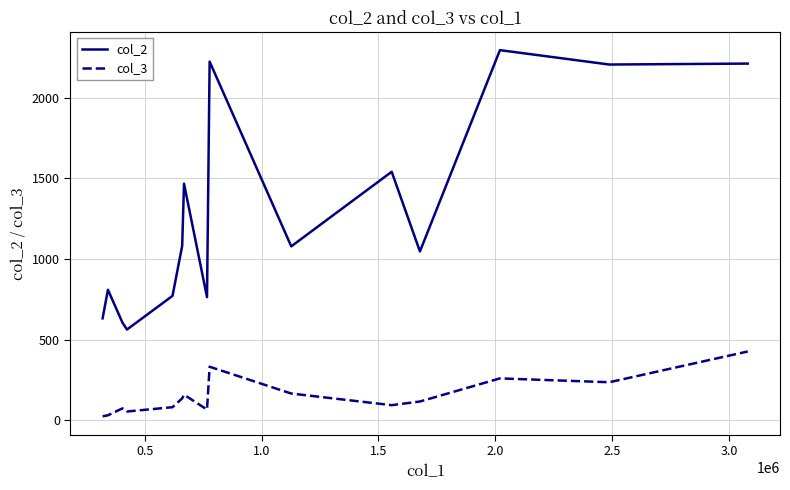

In col_2, how many points are lower than both neighbors (excluding endpoints)?

5